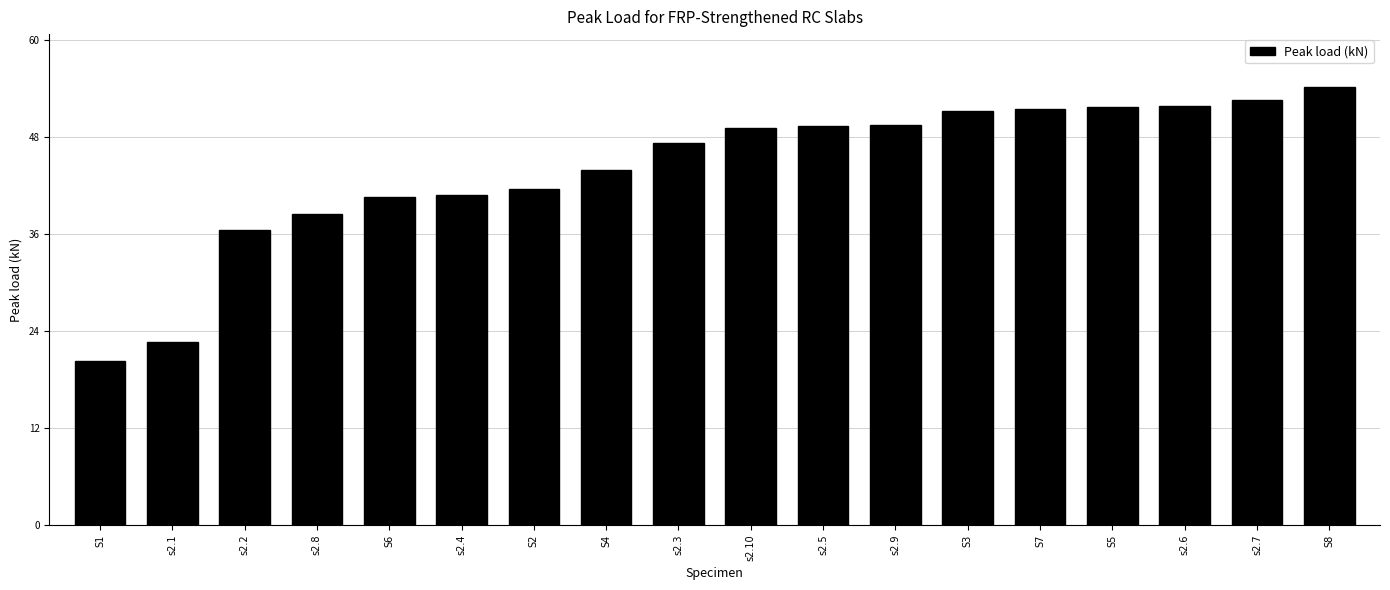

At which label does the data first exceed 49?

s2.10